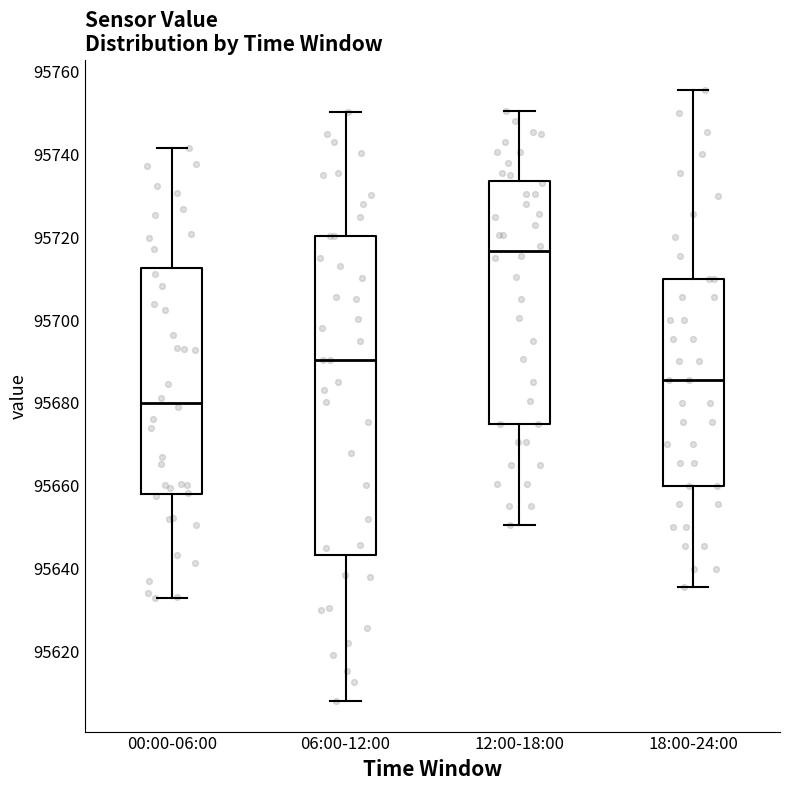

Reading left to right, read every box against the y-axis: the position of its median line, the range the box covers, and the ends of its whiskers. The values are not printed on the chart, so give them approximately, as read against the axis.

00:00-06:00: median 95680, box 95658 to 95712, whiskers 95632 to 95742
06:00-12:00: median 95690, box 95644 to 95720, whiskers 95608 to 95750
12:00-18:00: median 95716, box 95676 to 95734, whiskers 95650 to 95750
18:00-24:00: median 95686, box 95660 to 95710, whiskers 95636 to 95756